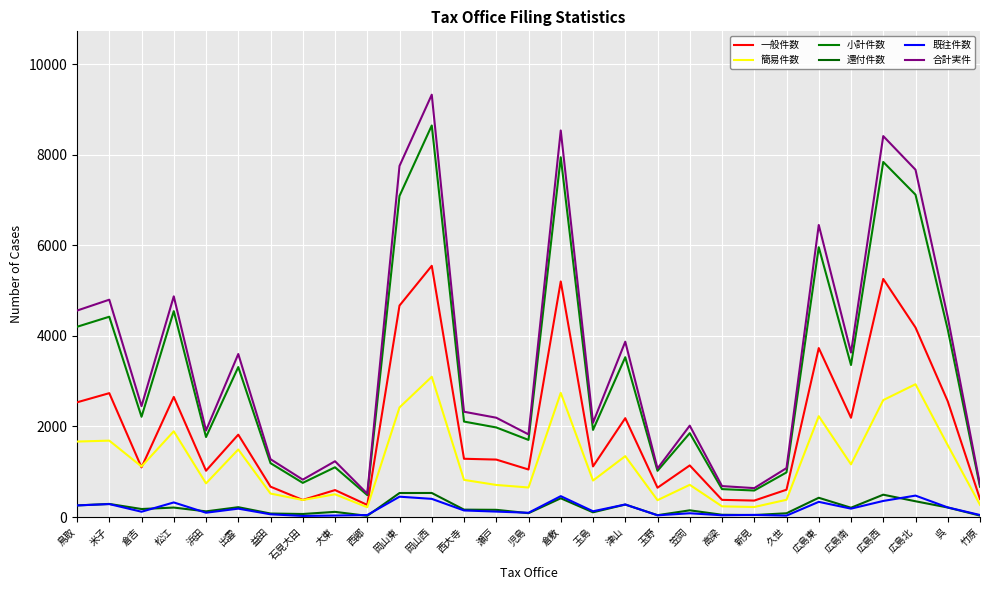

How many lines are shown in the chart?

6